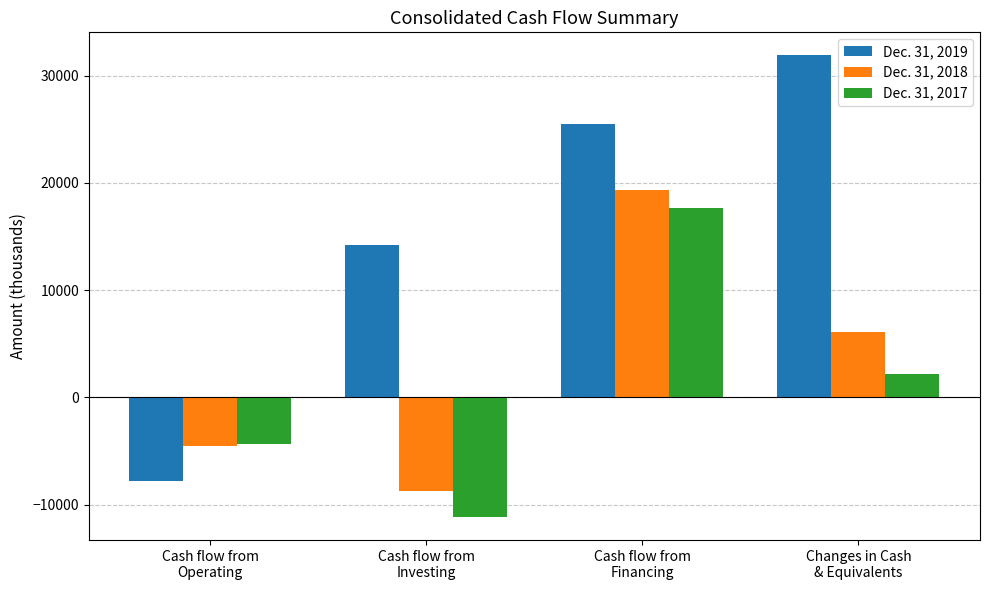

What is the sum of all Dec. 31, 2017 values?

4384